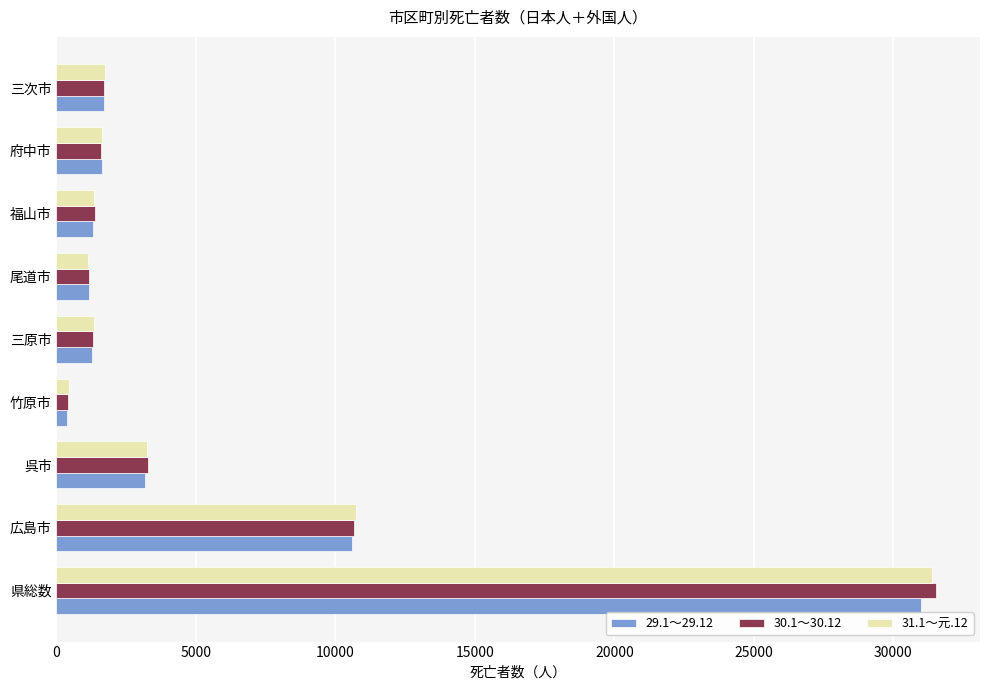

At which category is the sum across all series the highest?

県総数